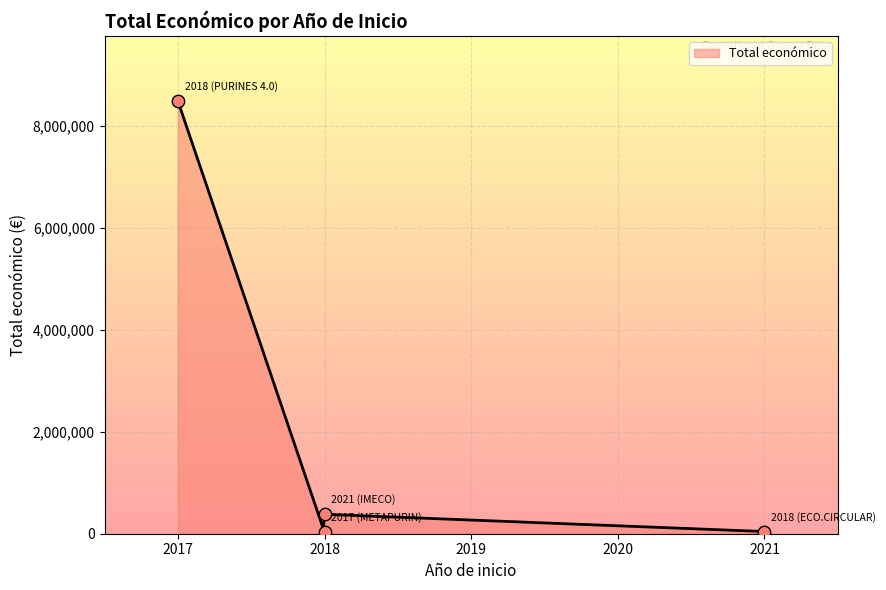

What is the ratio of the value at 2018 to the value at 2021?

0.6